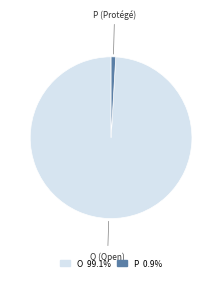

Does O 99.1% represent more than half of the total?

Yes